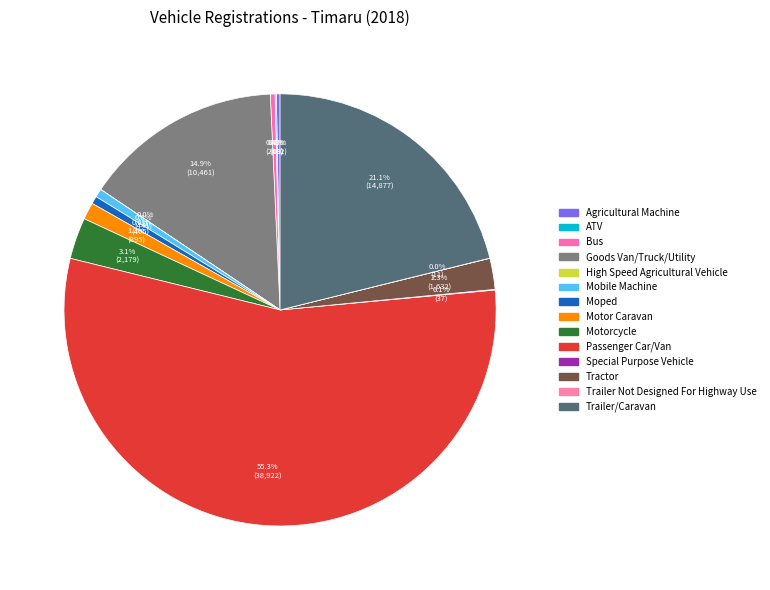

Does Passenger Car/Van account for over 50% of the chart?

Yes